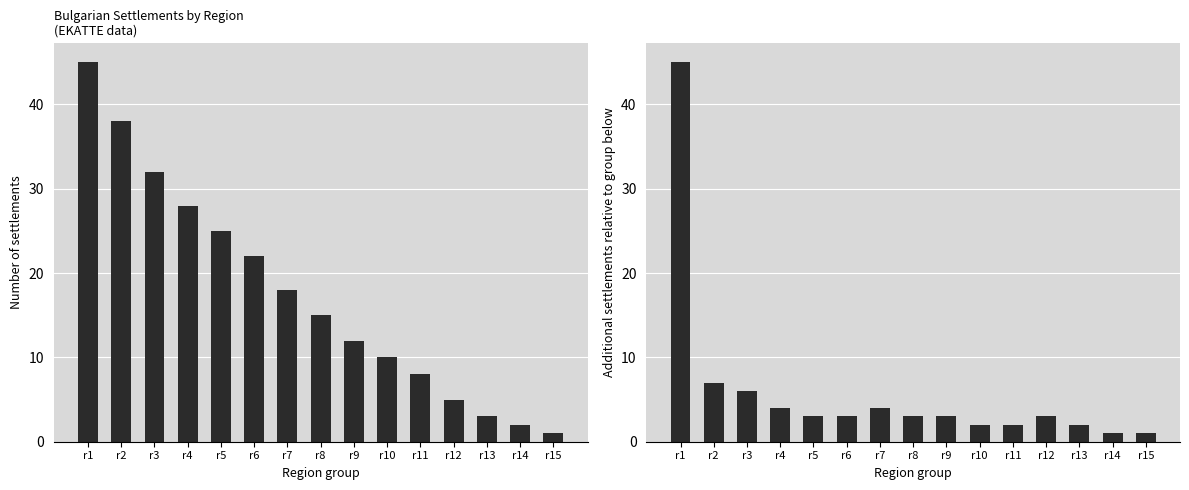

Reading right to left, extract all data points from this chart.

Count by Region: 1	2	3	5	8	10	12	15	18	22	25	28	32	38	45
Diff: 1	1	2	3	2	2	3	3	4	3	3	4	6	7	45